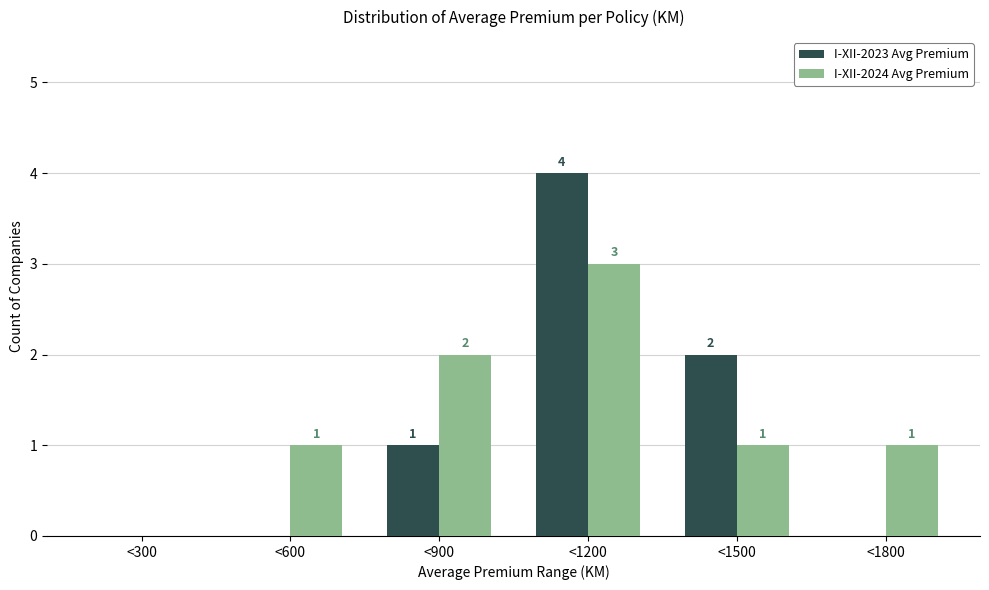

Reading left to right, transcribe all the data shown in this chart.

I-XII-2023 Avg Premium: <300=0	<600=0	<900=1	<1200=4	<1500=2	<1800=0
I-XII-2024 Avg Premium: <300=0	<600=1	<900=2	<1200=3	<1500=1	<1800=1